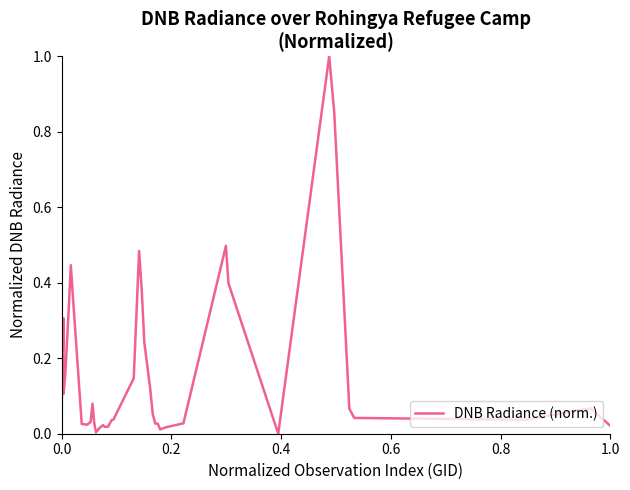

What is the greatest value displayed?

1.0